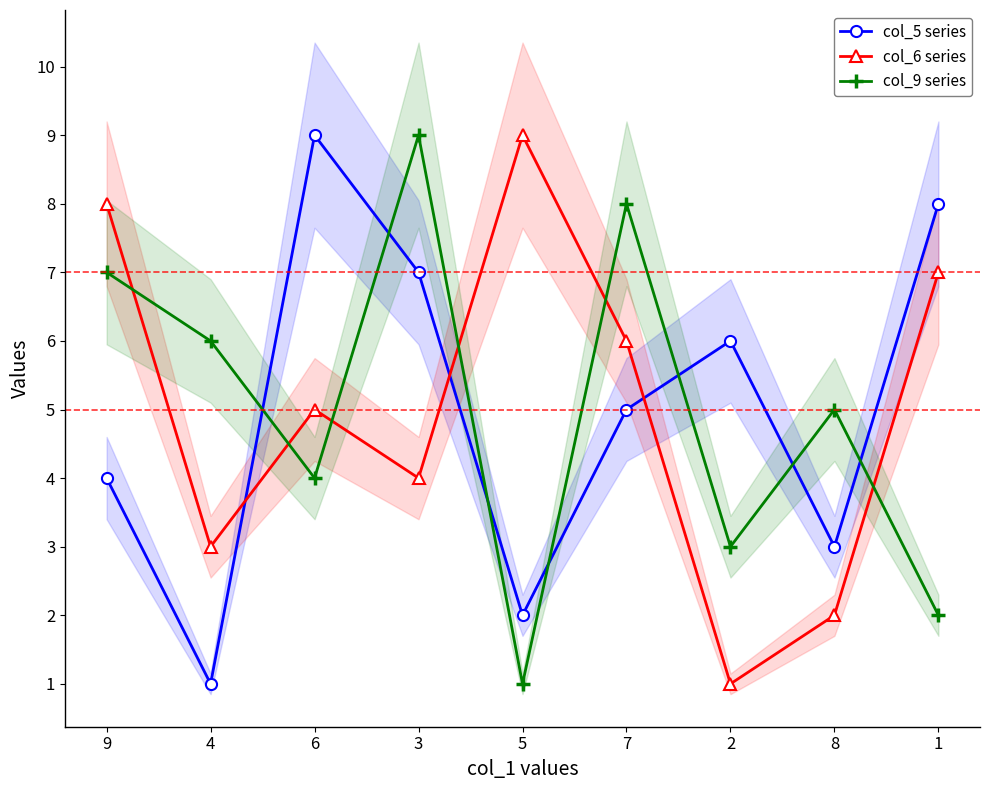

What is the label of the 5th point from the right?

5